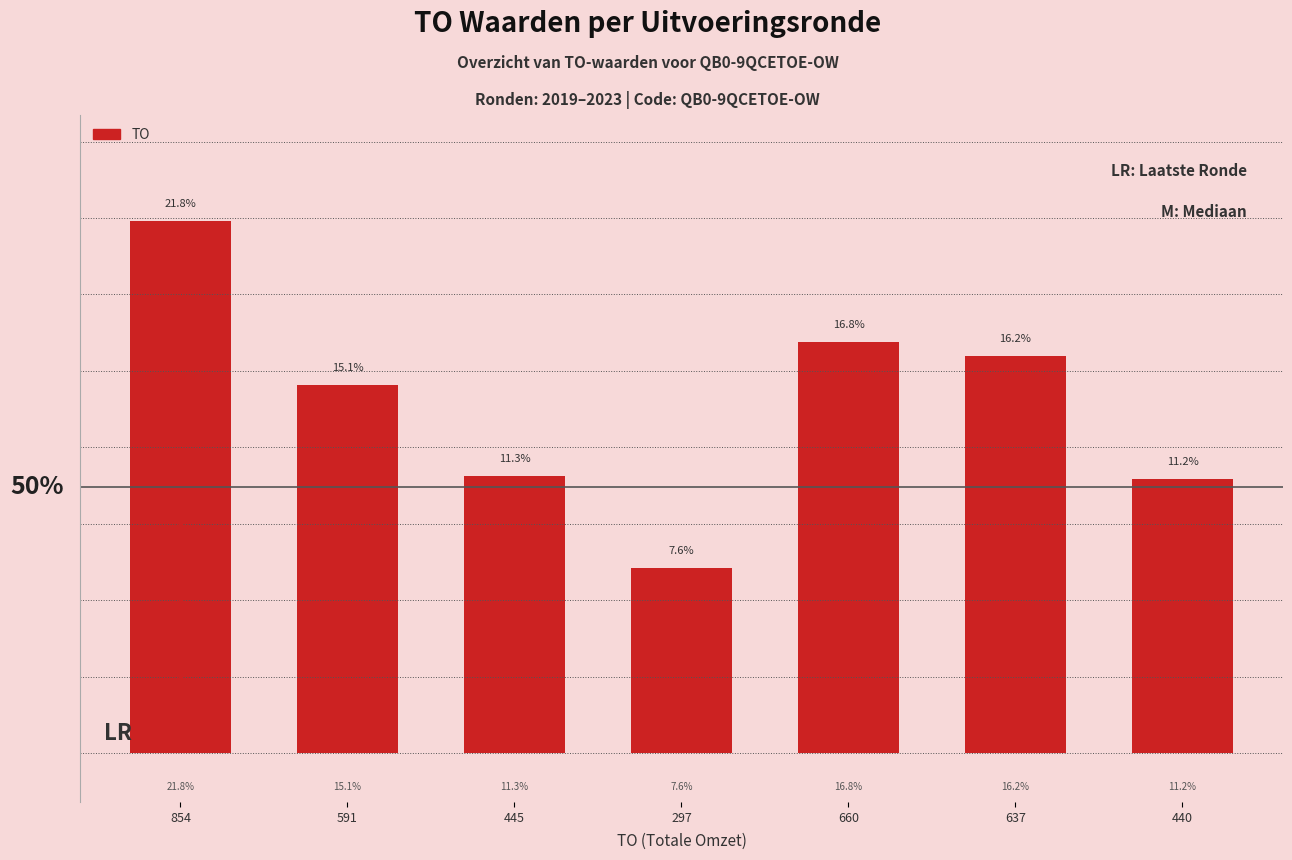

Rank the categories by value from lowest to highest.

297, 440, 445, 591, 637, 660, 854